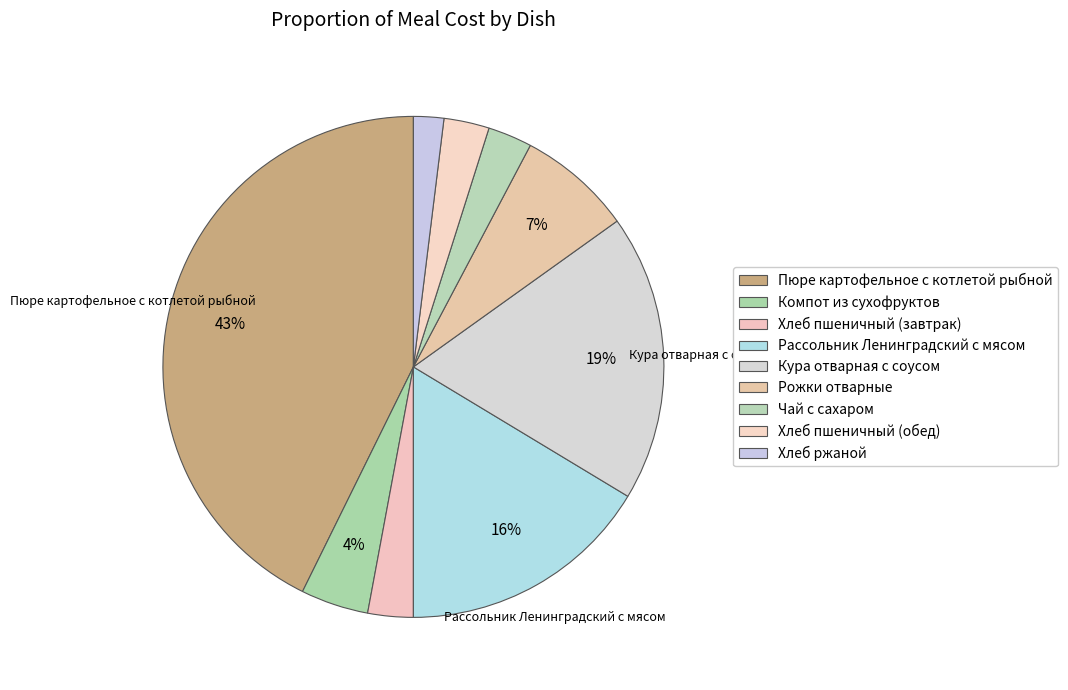

Rank the categories by value from highest to lowest.

Пюре картофельное с котлетой рыбной, Кура отварная с соусом, Рассольник Ленинградский с мясом, Рожки отварные, Компот из сухофруктов, Хлеб пшеничный (завтрак), Хлеб пшеничный (обед), Чай с сахаром, Хлеб ржаной